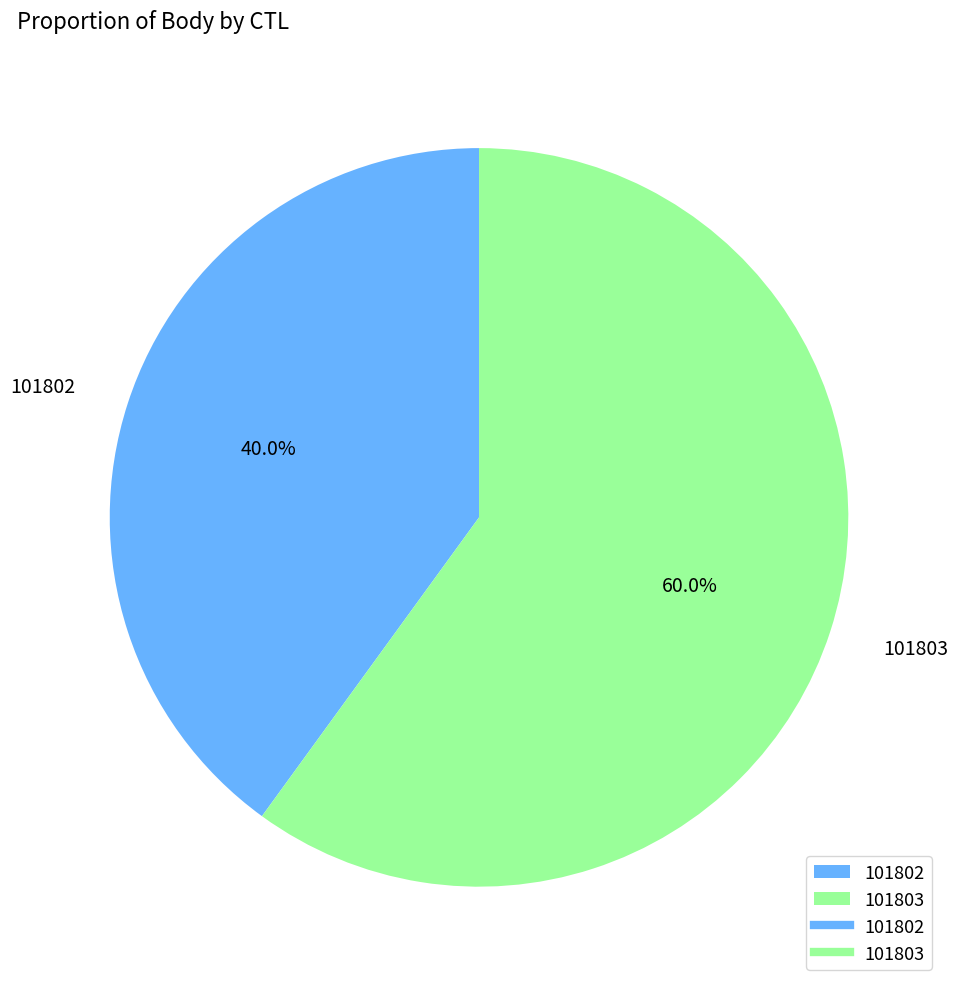

How much of the chart is everything except 101802?

60.0%